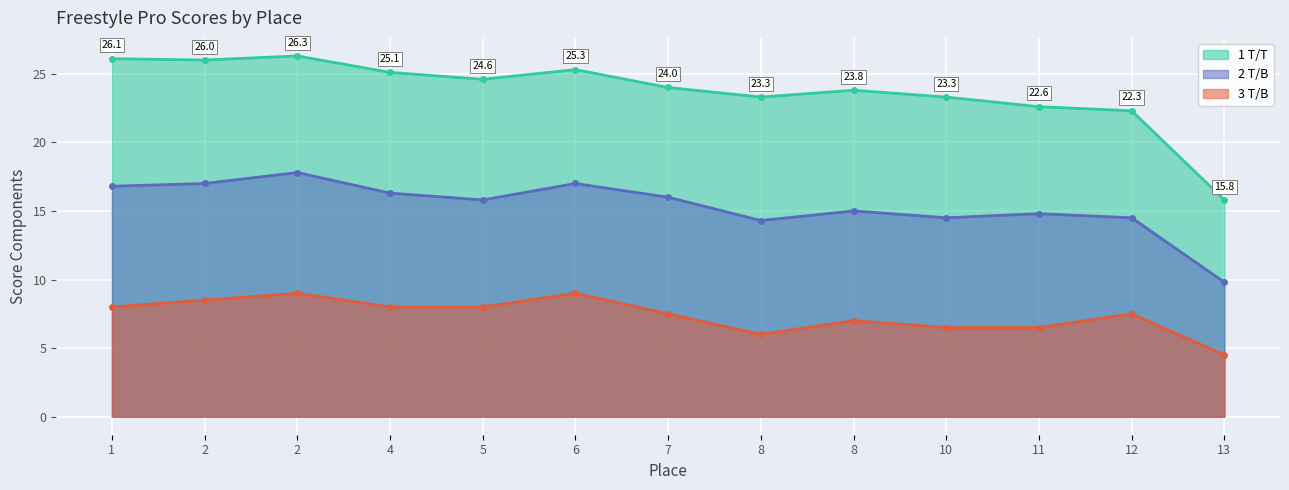

The 3 T/B series shows 3.9 at 11. True or false?

False